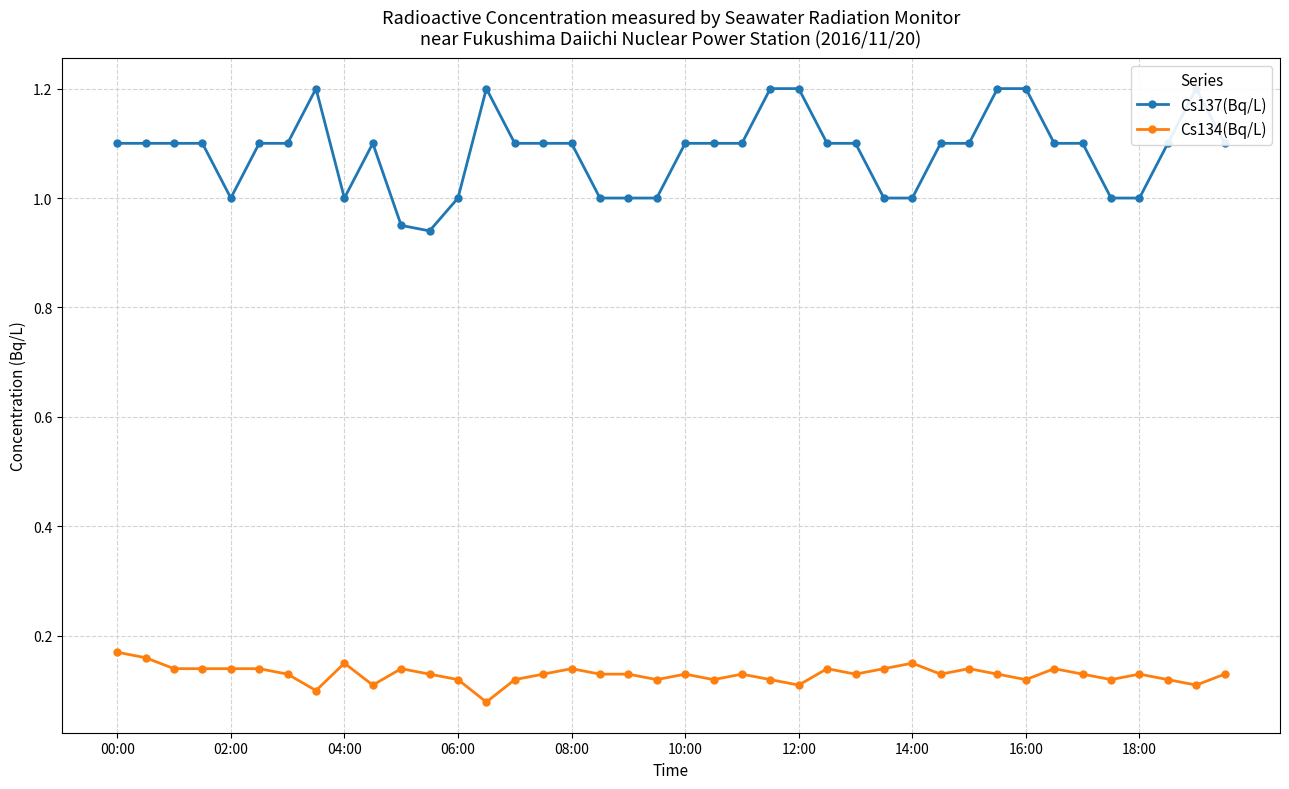

The Cs134(Bq/L) series shows 0.2 at 12:00. True or false?

False